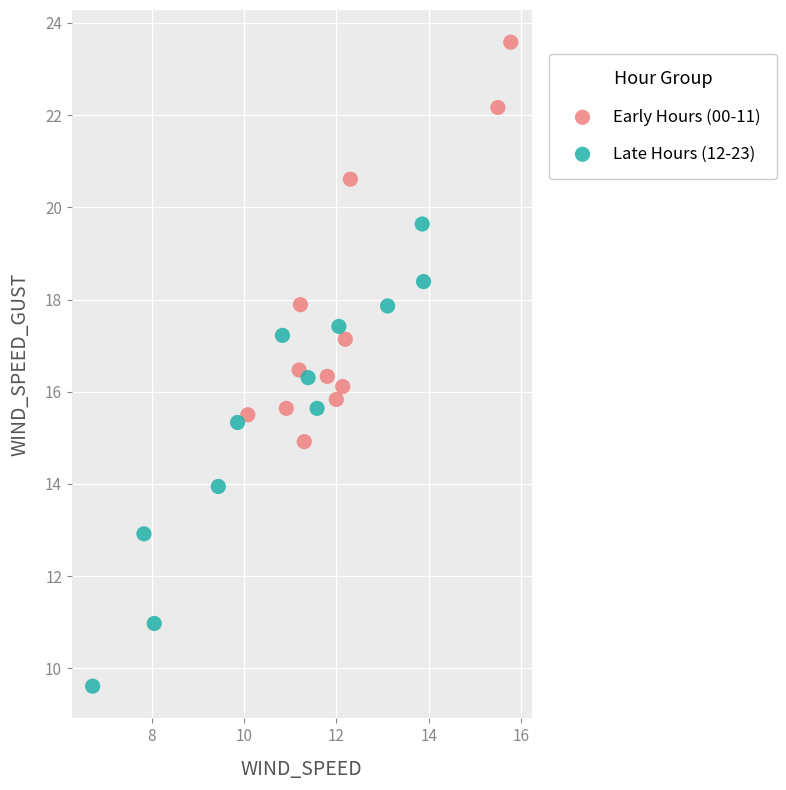

Which series contains the highest Y value?

Early Hours (00-11)